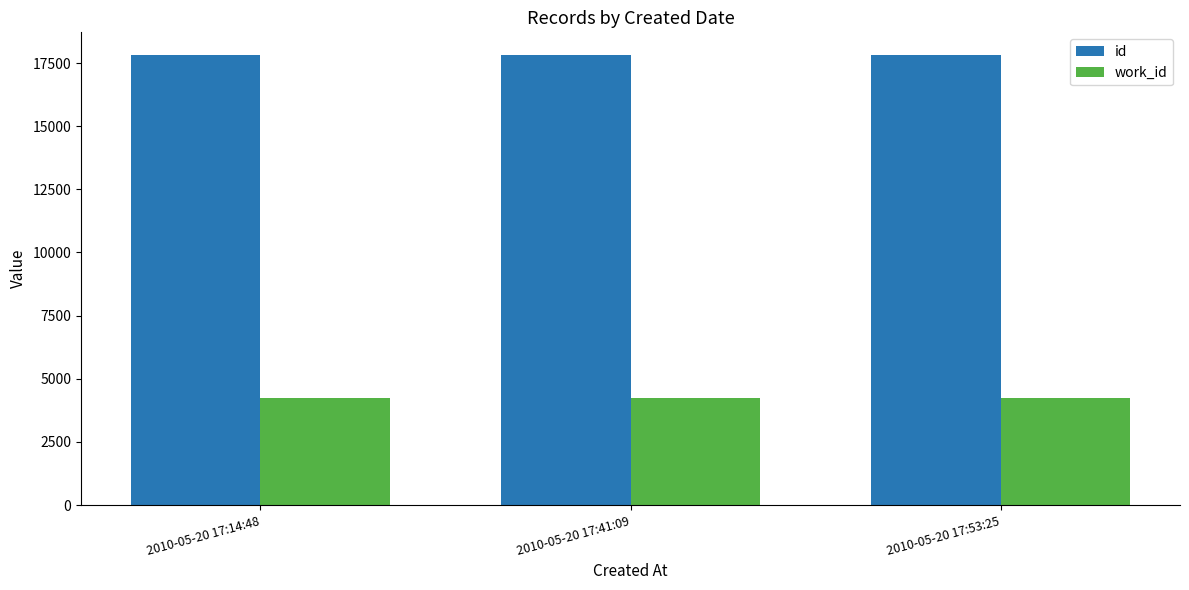

What is the sum of all work_id values?

12771